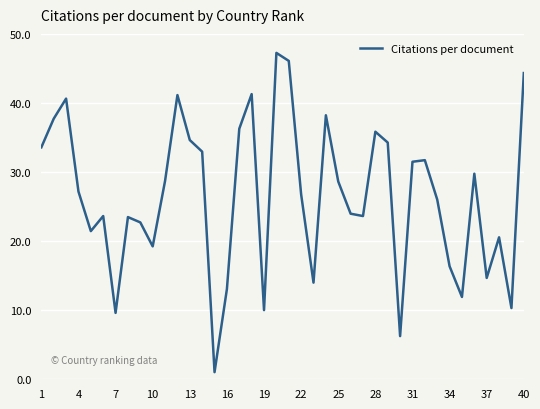

What is the difference between the maximum and minimum values?

46.2